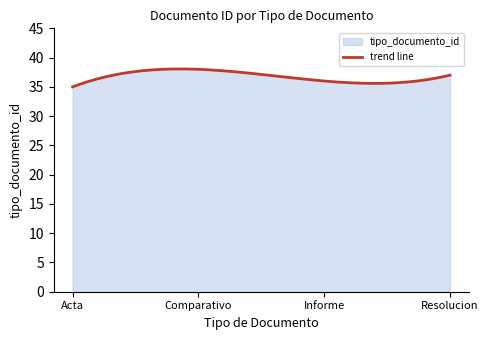

How many values are between 36 and 38?

3